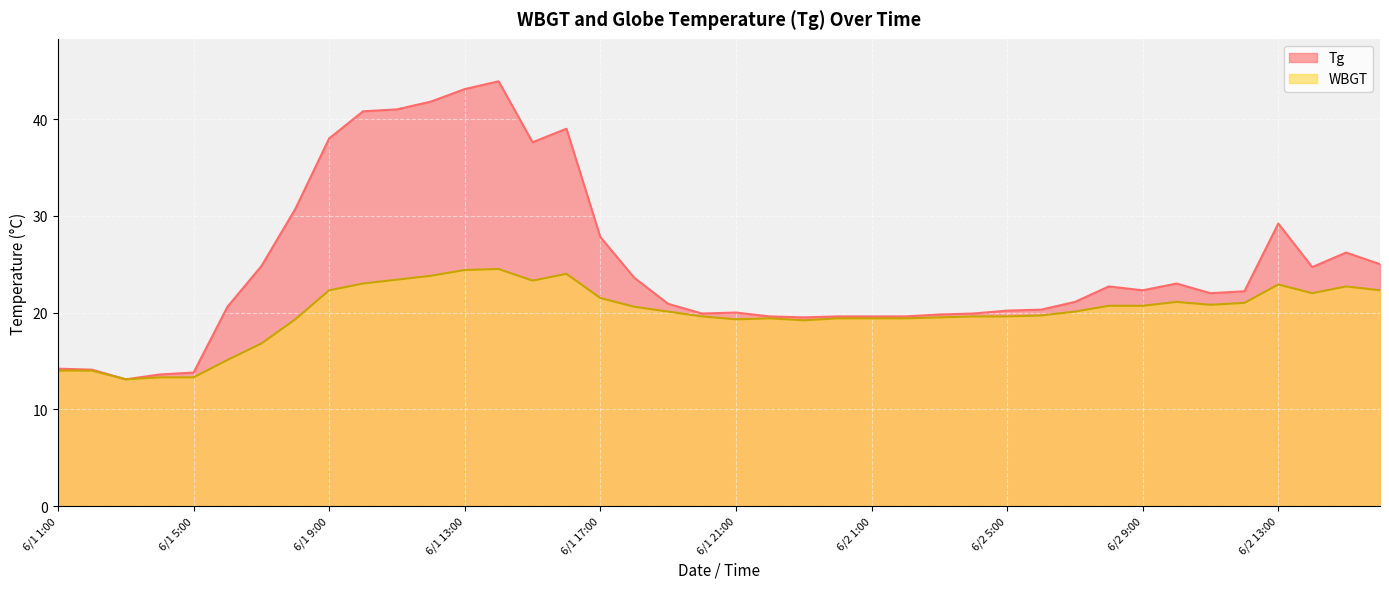

What is the average value of the WBGT series?

20.0